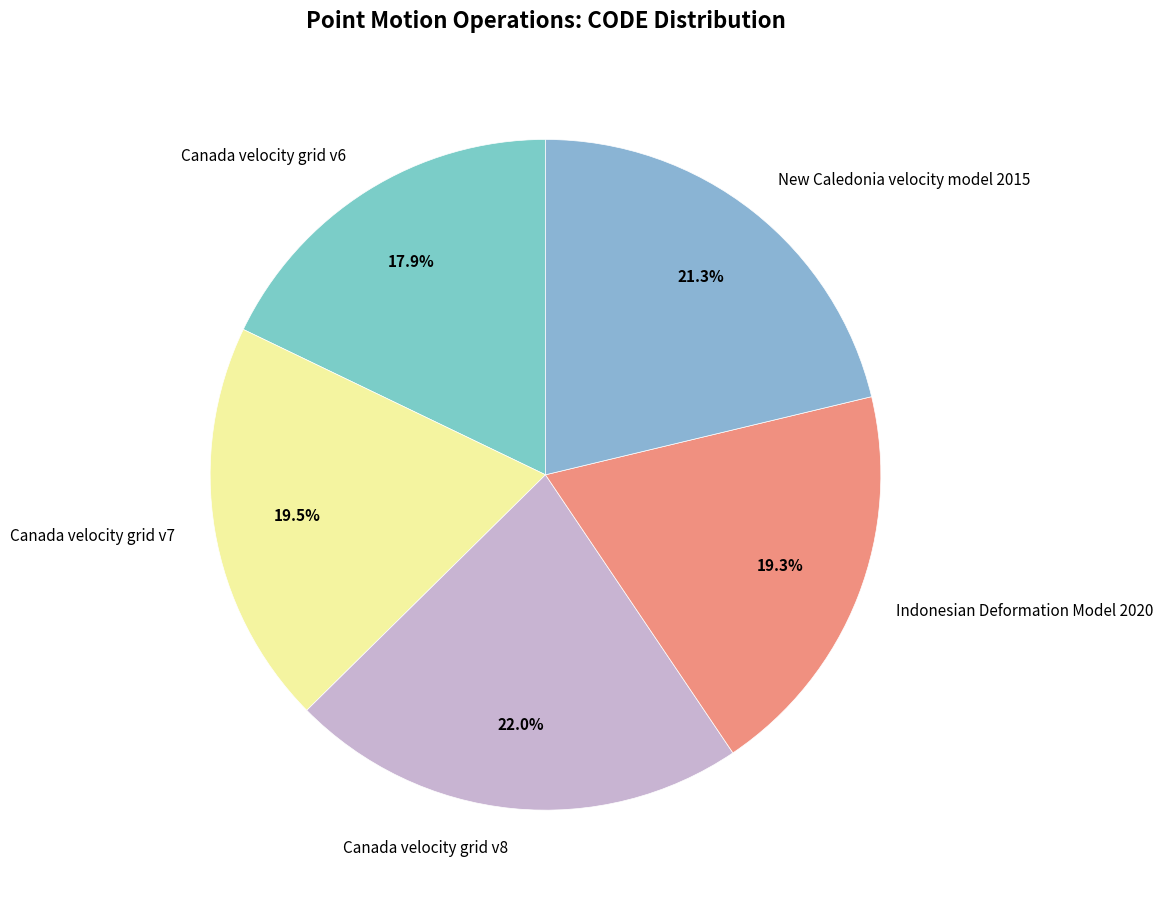

Approximately how many times larger is the value at New Caledonia velocity model 2015 compared to Canada velocity grid v8?

1.0